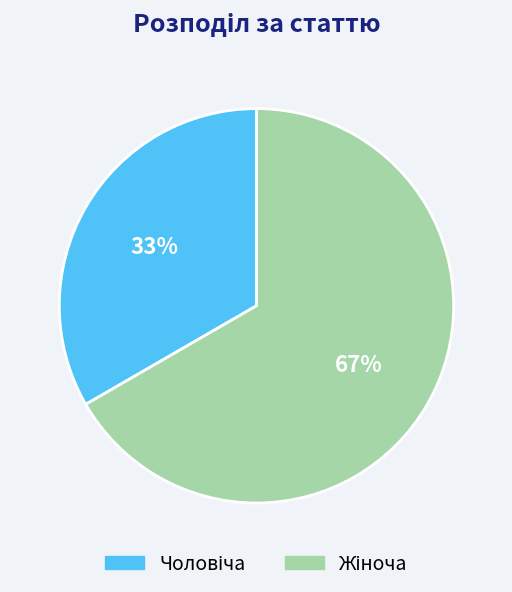

Is there a majority slice in this chart?

Yes